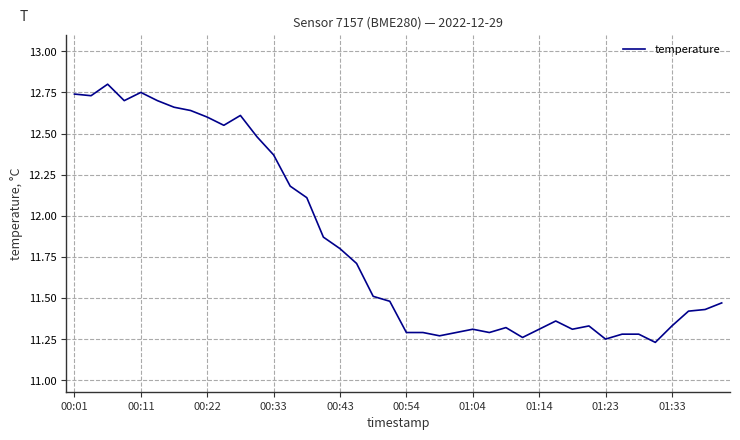

What is the difference between the maximum and minimum values?

1.6